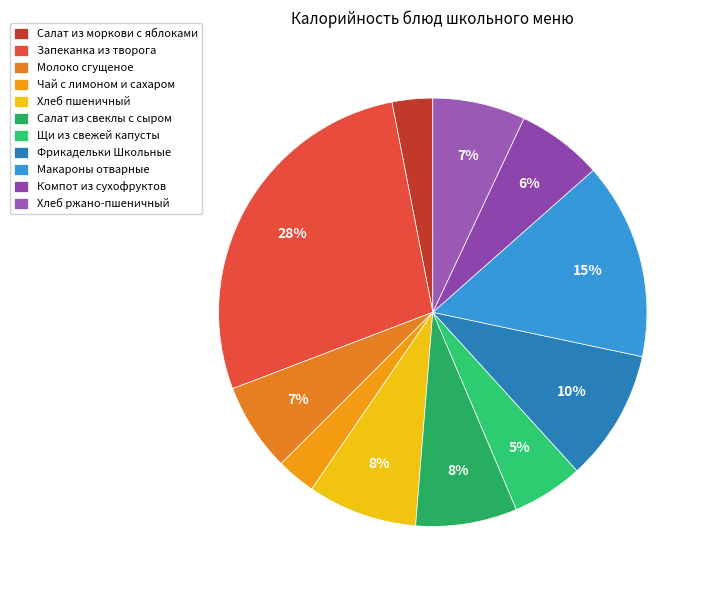

To the nearest percent, what percentage of the pie is Салат из свеклы с сыром?

8%